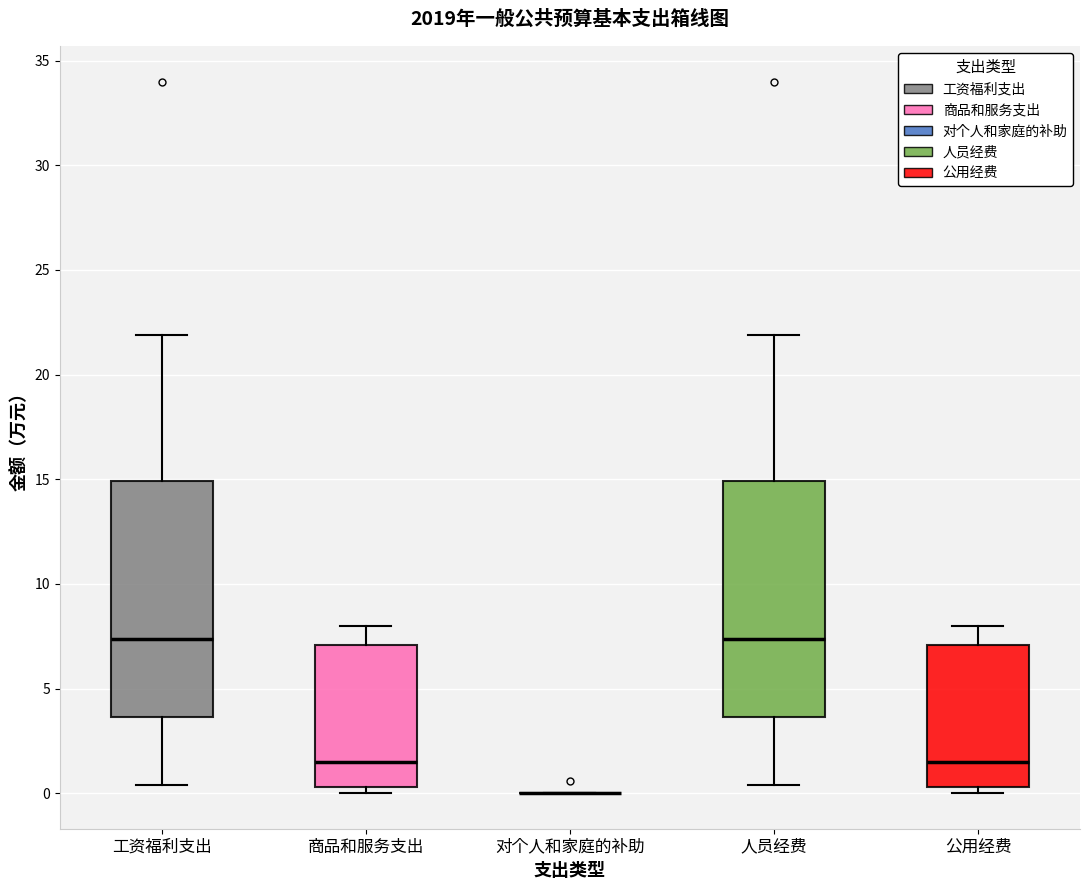

Where is the lower edge of the box for 工资福利支出 on the y-axis? The values are not printed on the chart, so give them approximately, as read against the axis.

3.5